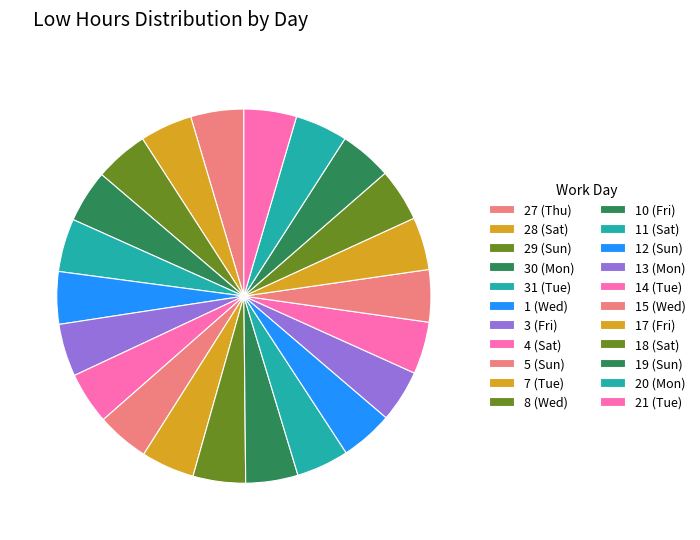

Does any single category account for the majority?

No